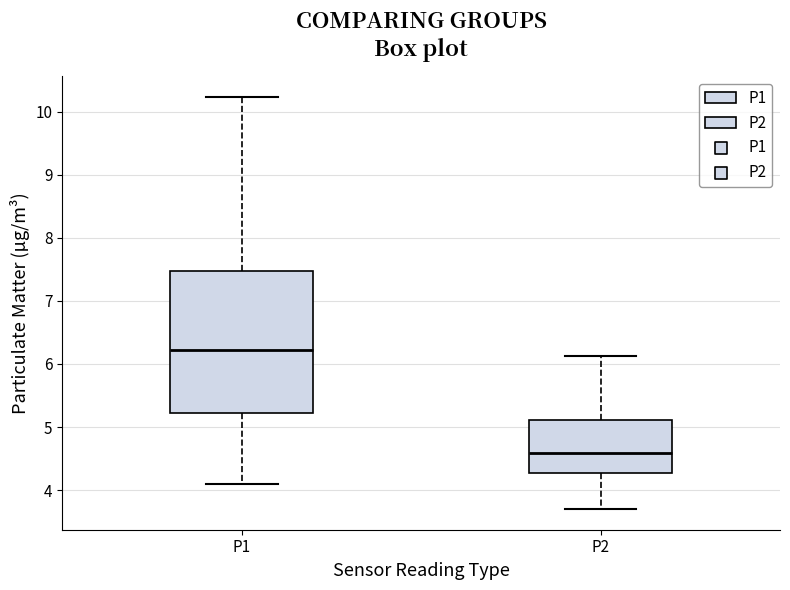

Reading left to right, read every box against the y-axis: the position of its median line, the range the box covers, and the ends of its whiskers. The values are not printed on the chart, so give them approximately, as read against the axis.

P1: median 6.2, box 5.2 to 7.5, whiskers 4.1 to 10.2
P2: median 4.6, box 4.3 to 5.1, whiskers 3.7 to 6.1